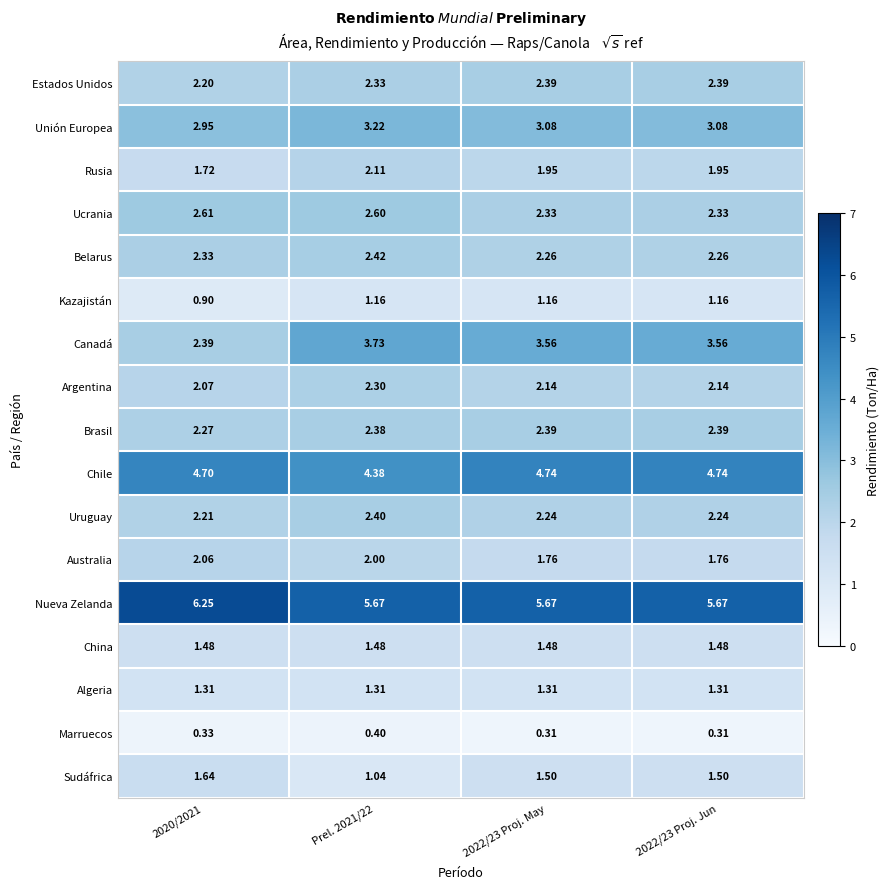

Which series has the widest spread of values?

Canadá